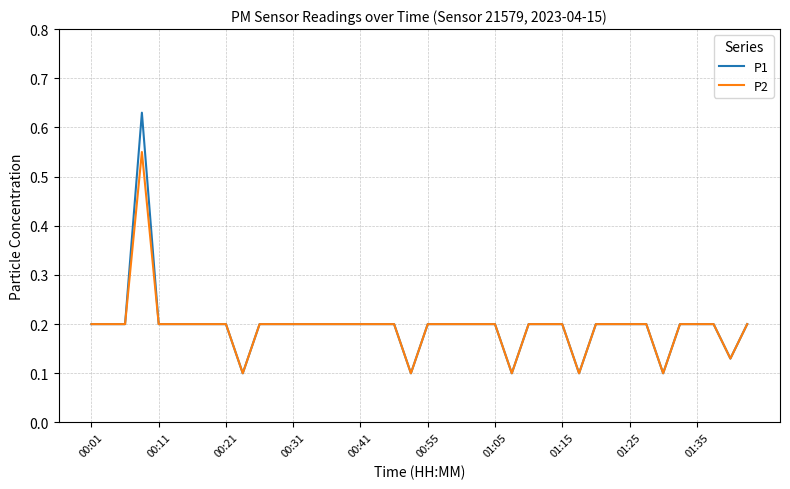

List the series in order of their peak value, lowest first.

P2, P1